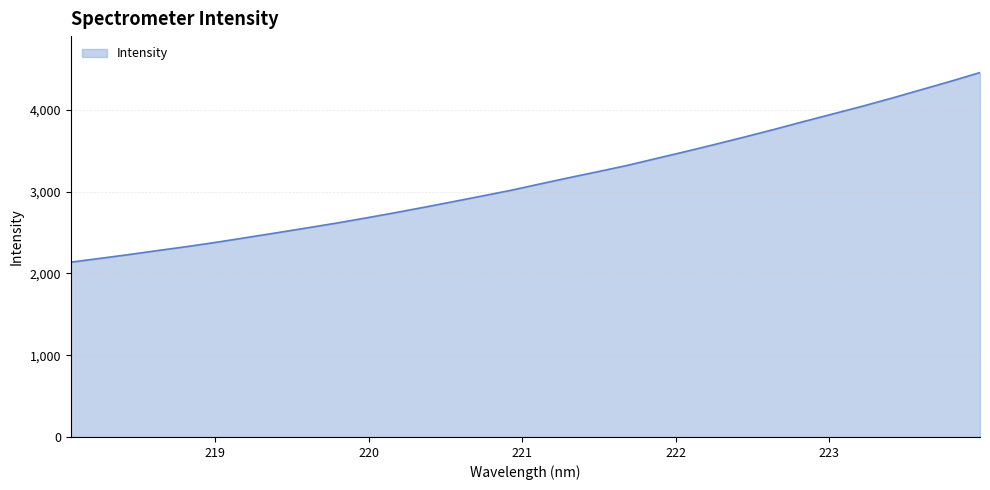

What is the difference between the maximum and minimum values?

2319.7